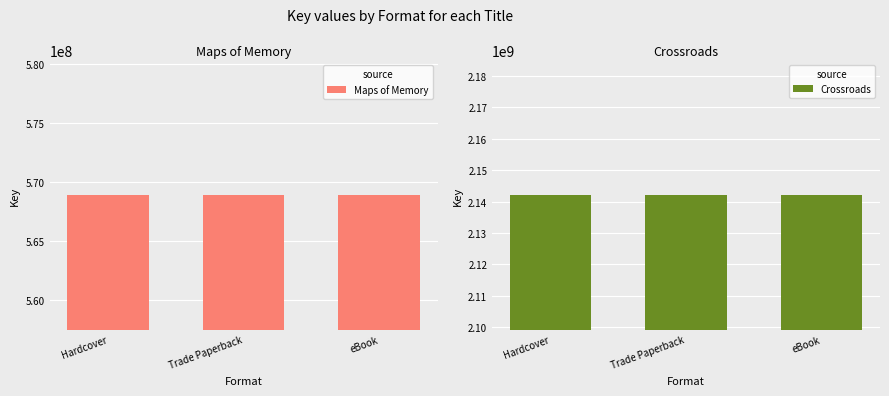

What is the value of the Crossroads bar at the 1st from the left?

2142026520